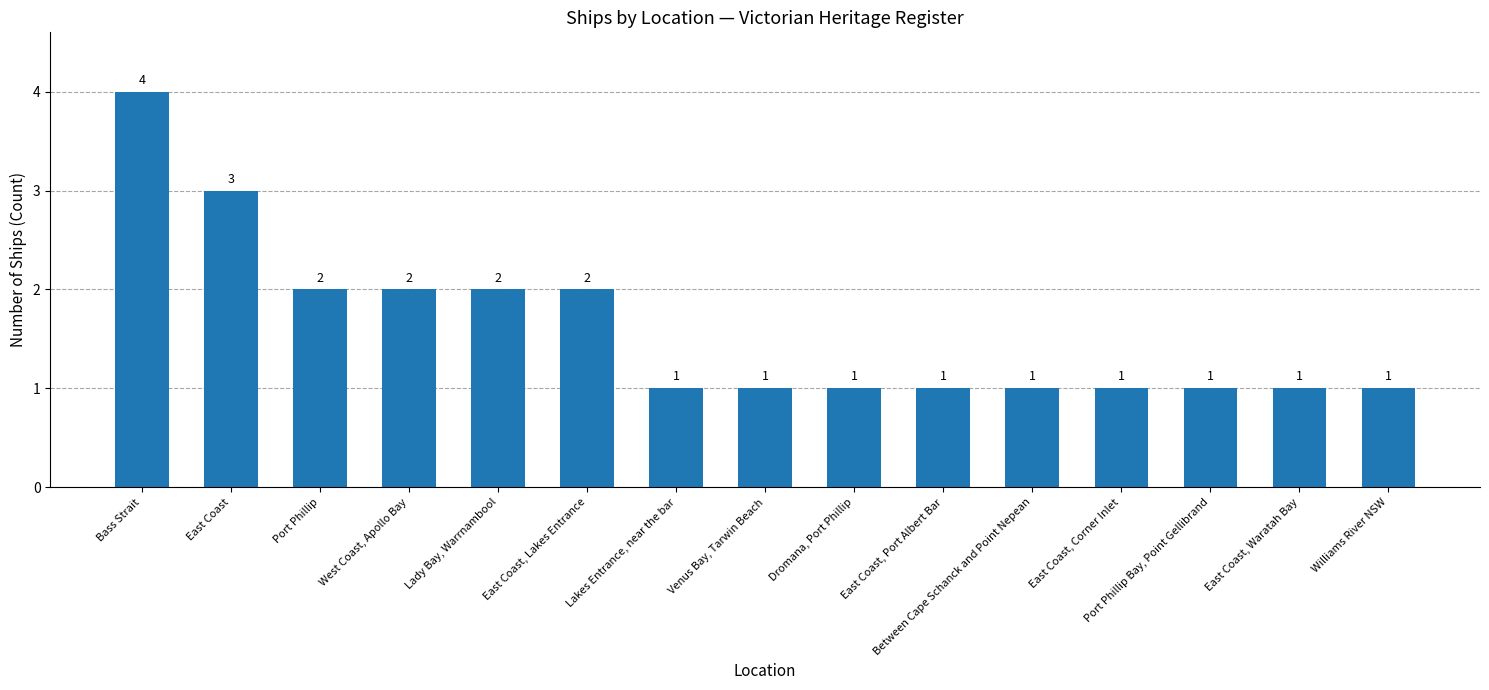

What is the sum of the values at East Coast, Waratah Bay and East Coast, Lakes Entrance?

3